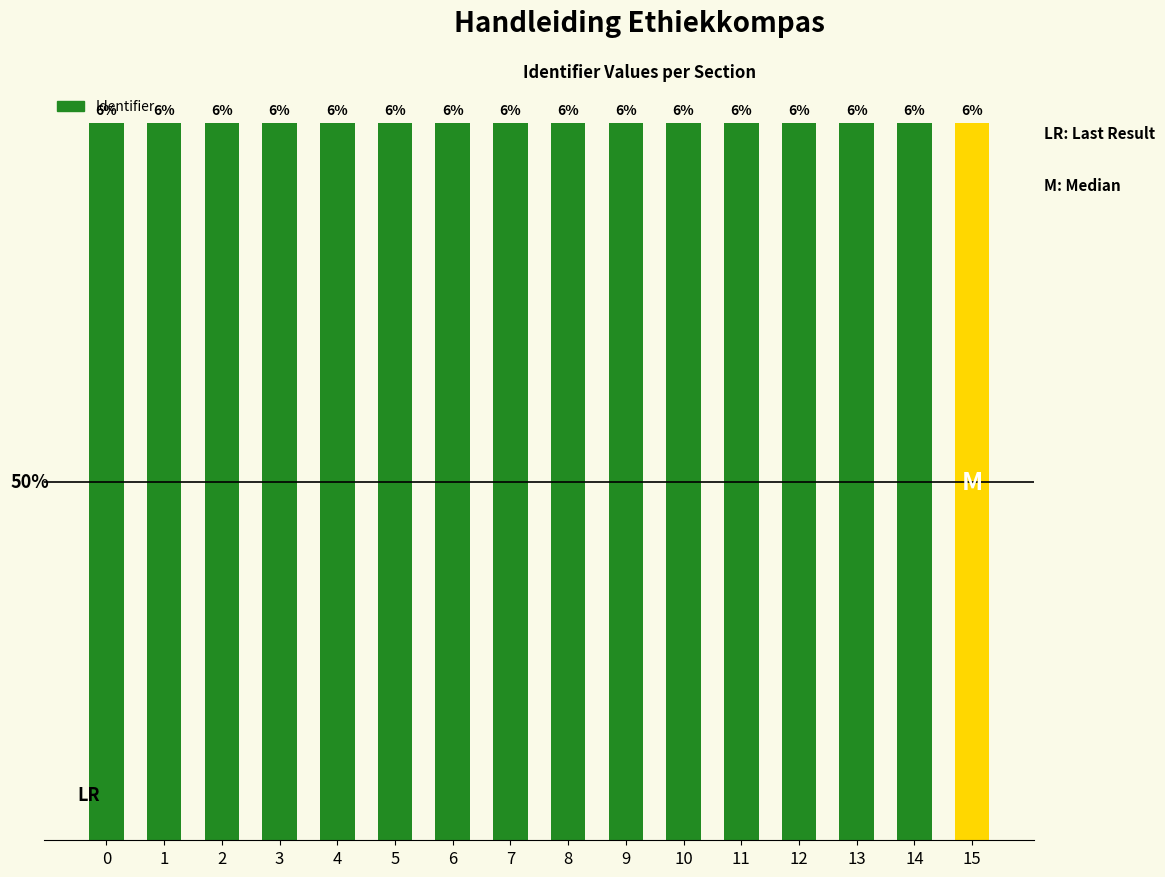

What is the value of the 15th bar from the left?

6.3